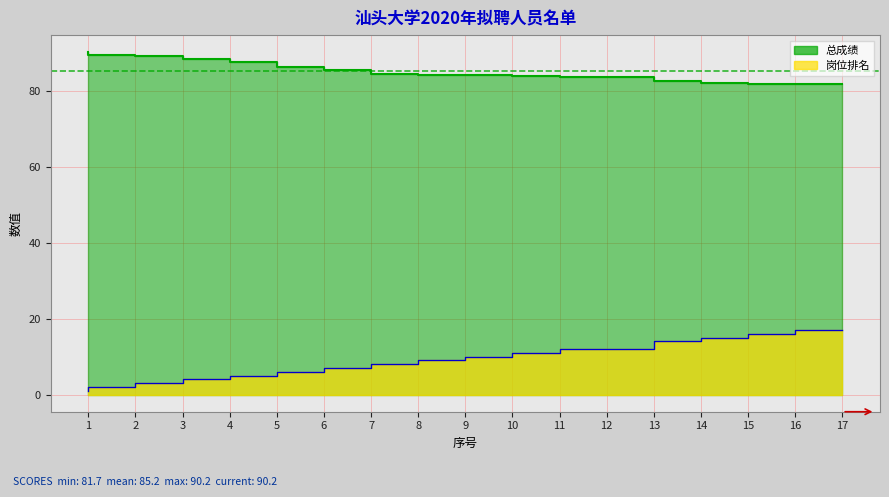

What is the difference between the second highest and second lowest values in the 总成绩 series?

7.5